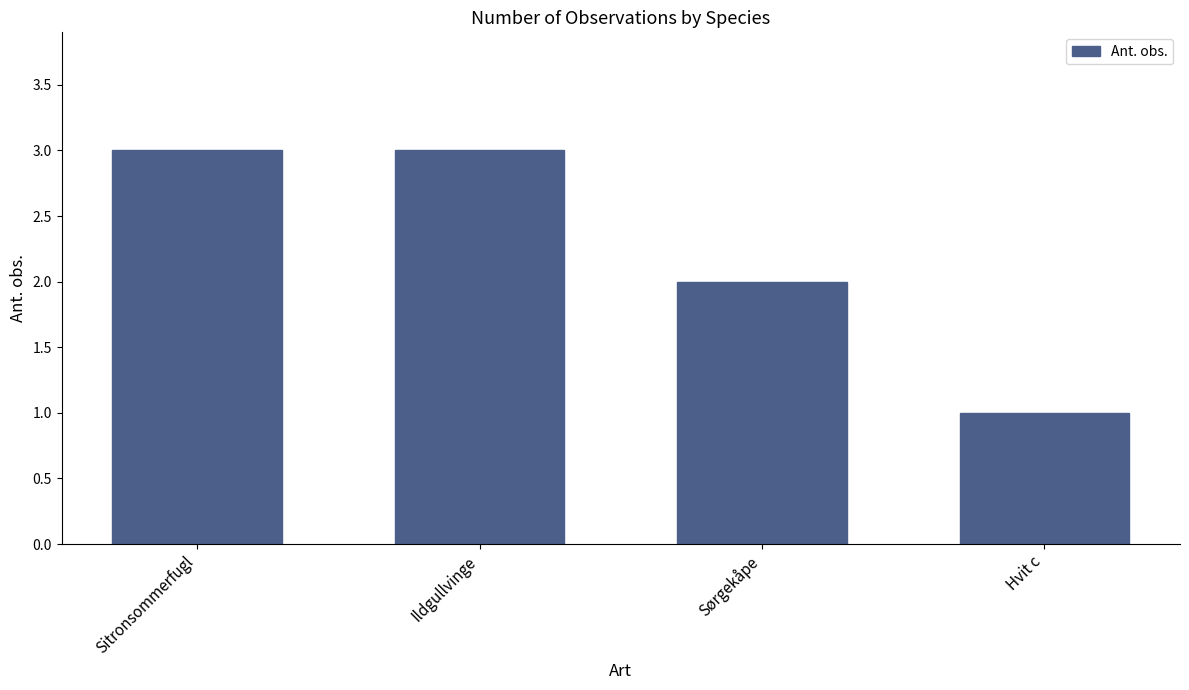

At which label is the value closest to 2?

Sørgekåpe